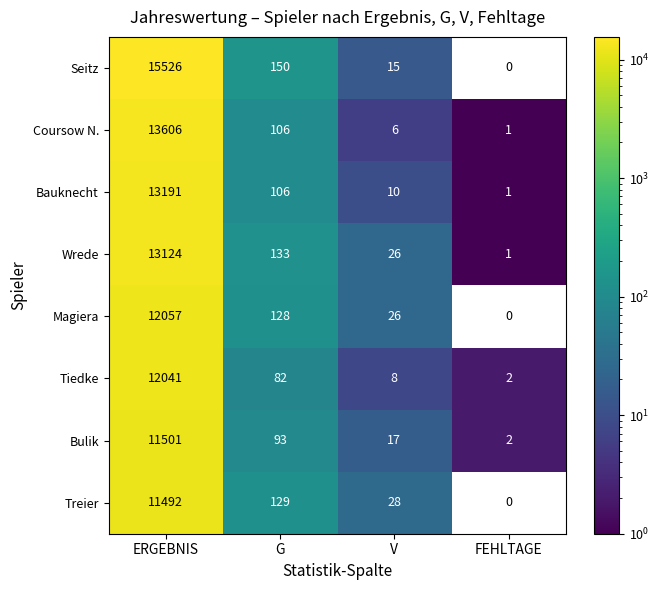

Which series has the largest total across all categories?

Seitz